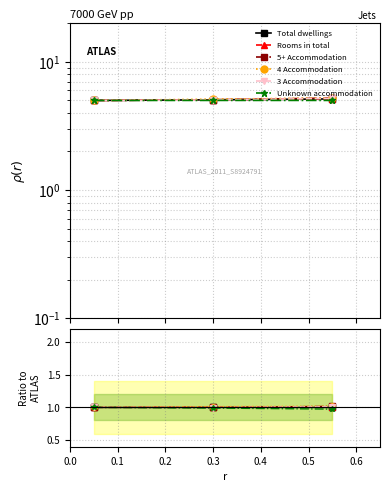

At 0.0, list the series in order from smallest to largest.

Total dwellings, Rooms in total, 5+ Accommodation, 4 Accommodation, 3 Accommodation, Unknown accommodation